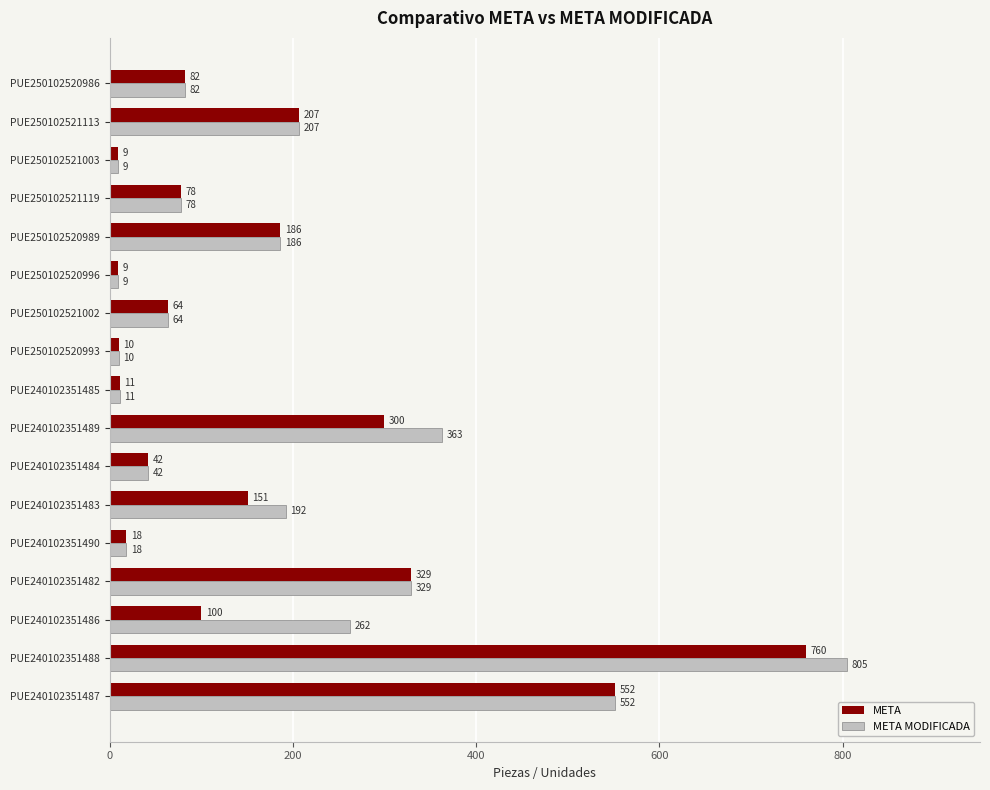

What is the minimum value for META MODIFICADA?

9